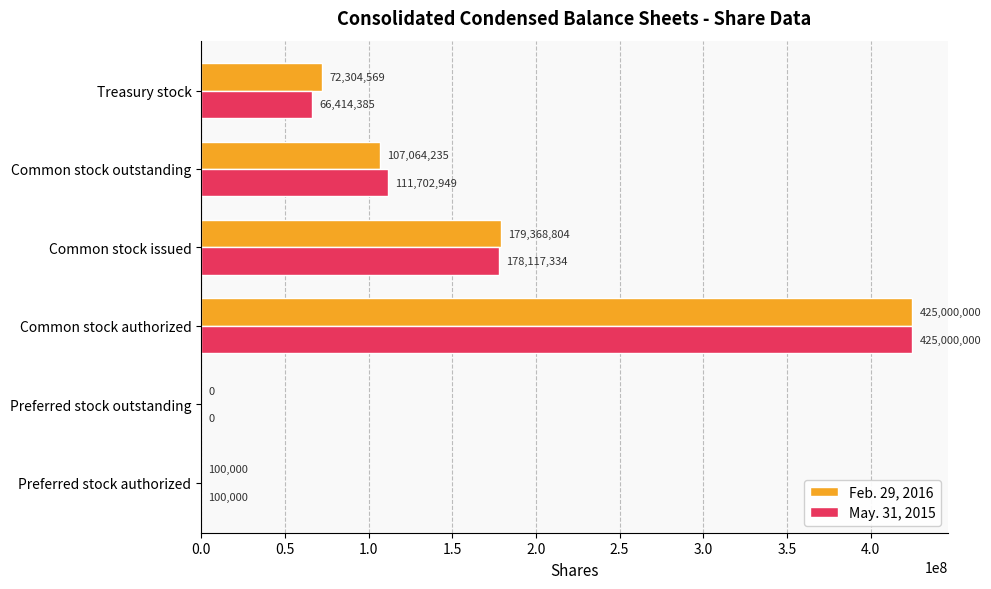

At which label is Feb. 29, 2016 closest to 212500000?

Common stock issued